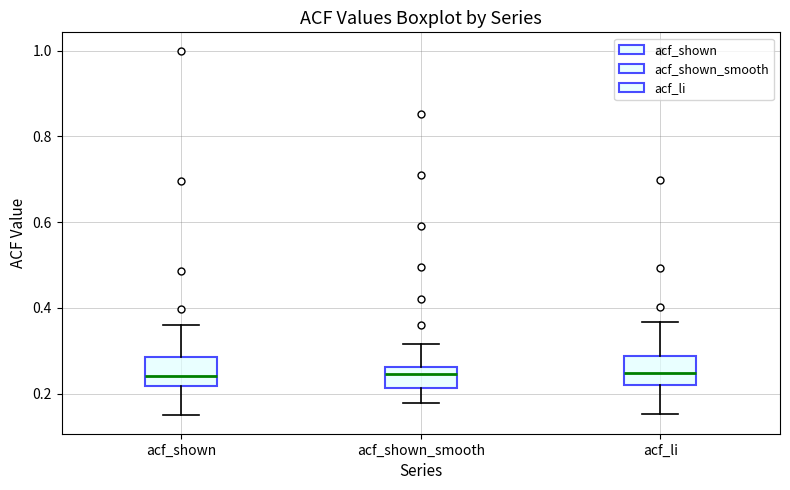

Reading left to right, transcribe this box plot: for each box, give where its median line is, the range the box spans, and where its two whiskers end, as read against the y-axis. The values are not printed on the chart, so give them approximately, as read against the axis.

acf_shown: median 0.24, box 0.22 to 0.28, whiskers 0.14 to 0.36
acf_shown_smooth: median 0.24, box 0.22 to 0.26, whiskers 0.18 to 0.32
acf_li: median 0.24, box 0.22 to 0.28, whiskers 0.16 to 0.36